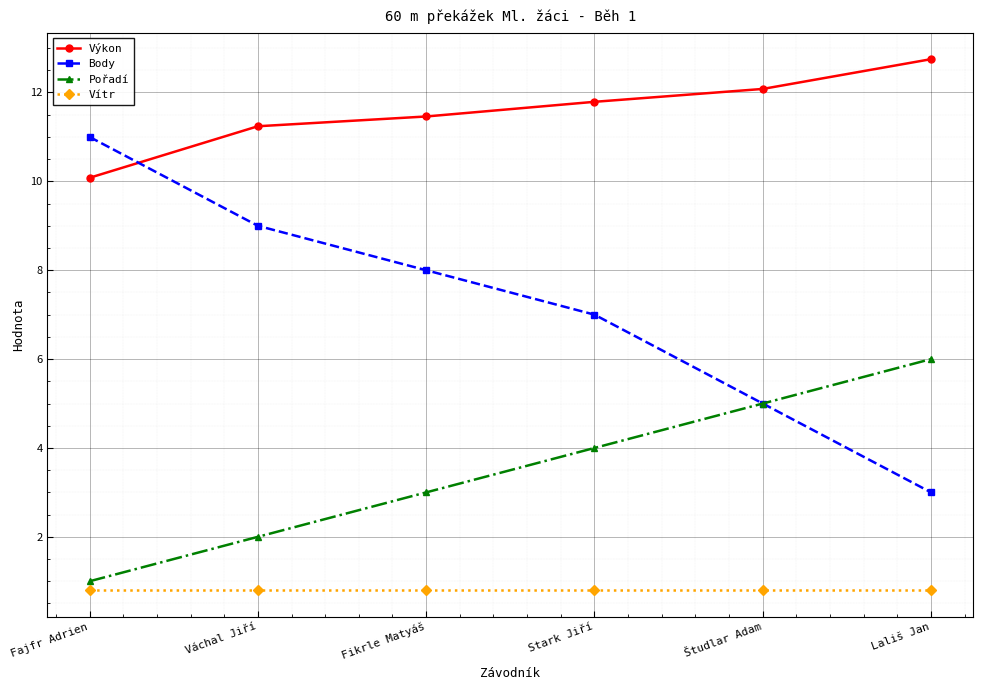

Rank the categories by Výkon value from highest to lowest.

Lališ Jan, Študlar Adam, Stark Jiří, Fikrle Matyáš, Váchal Jiří, Fajfr Adrien